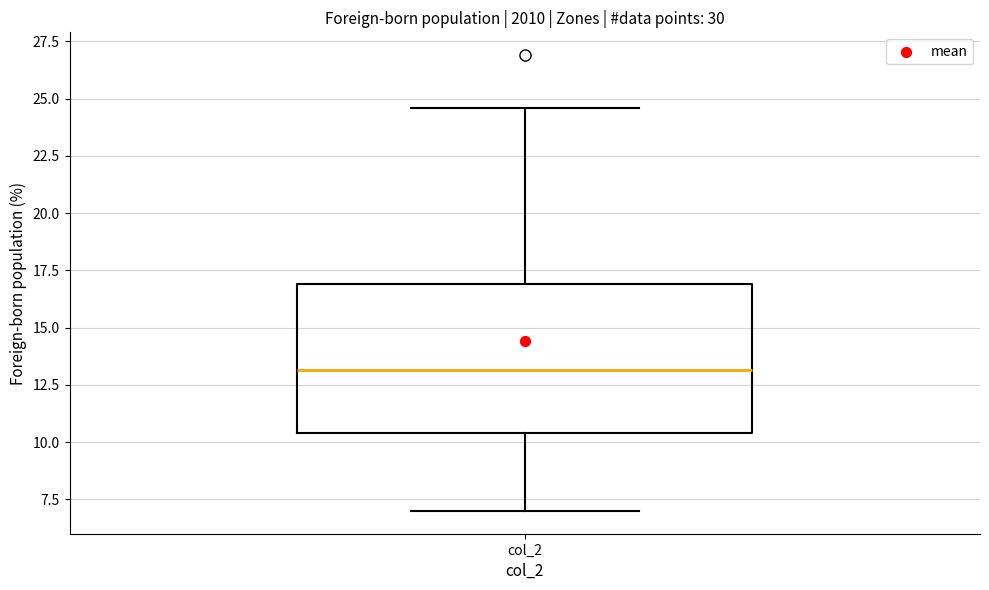

Transcribe this box plot: give where the median line is, the range the box spans, and where the two whiskers end, as read against the y-axis. The values are not printed on the chart, so give them approximately, as read against the axis.

median 13.0, box 10.5 to 17.0, whiskers 7.0 to 24.5